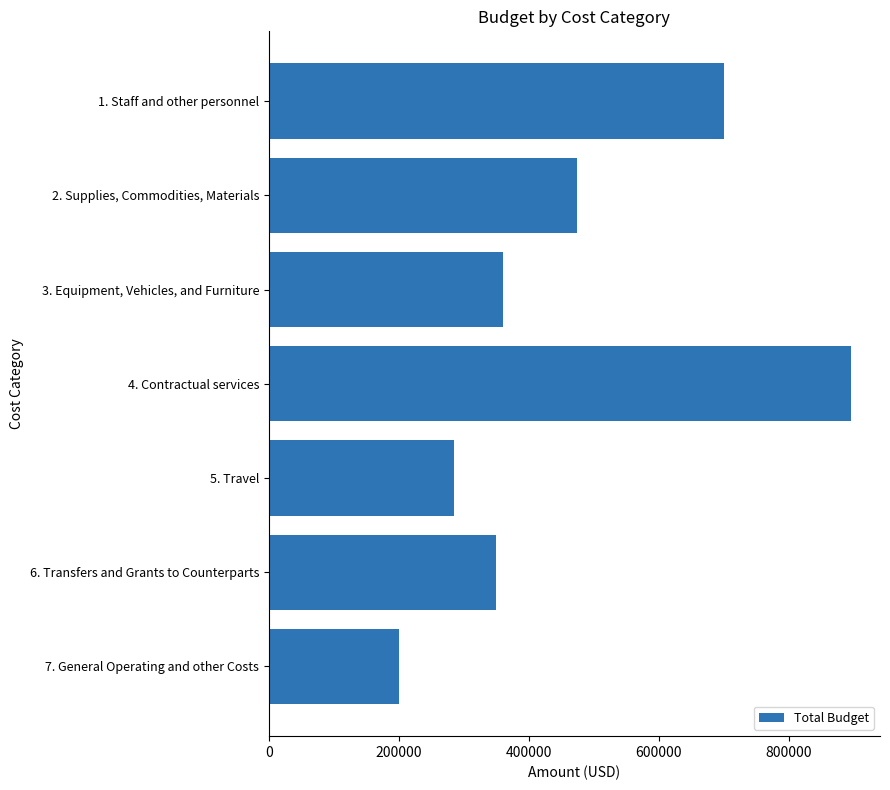

What is the change in value from 7. General Operating and other Costs to 5. Travel?

+85000